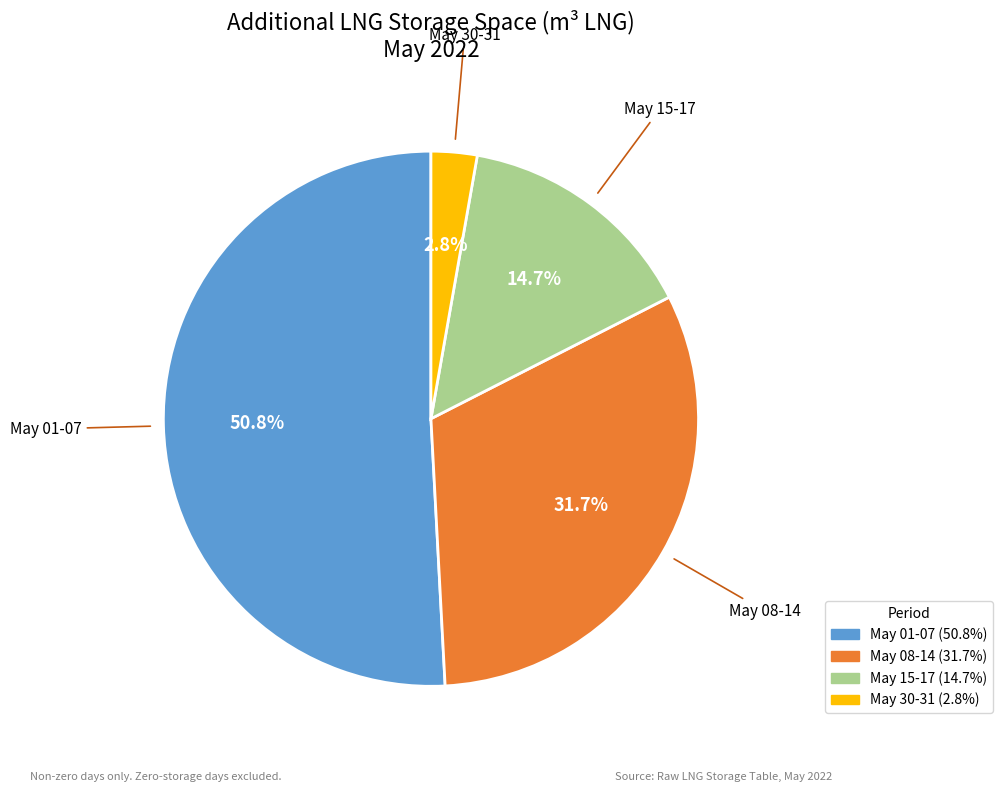

Count the number of slices in the pie.

4